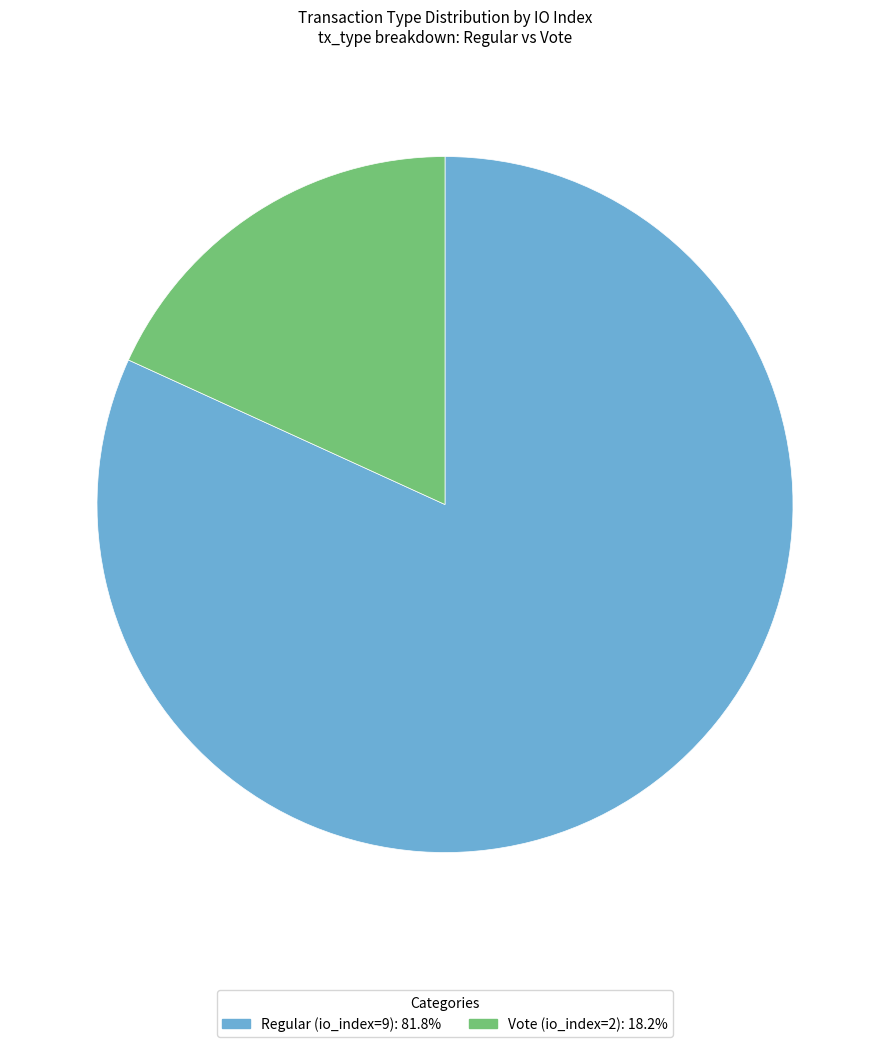

The Regular (io_index=9) slice represents 90% of the pie. True or false?

False